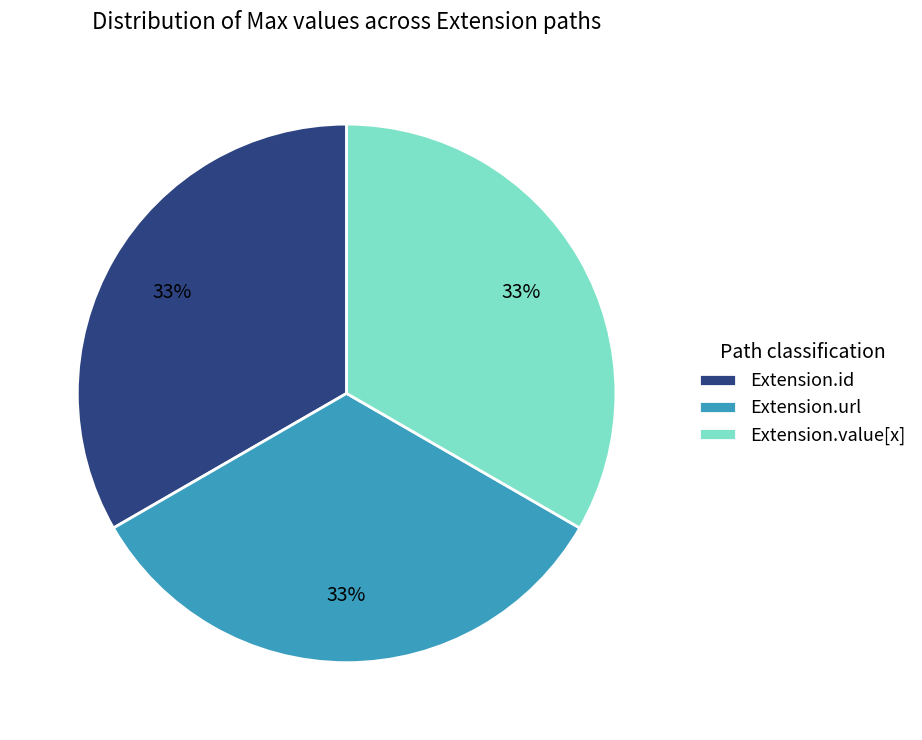

Approximately how many times larger is the value at Extension.url compared to Extension.id?

1.0